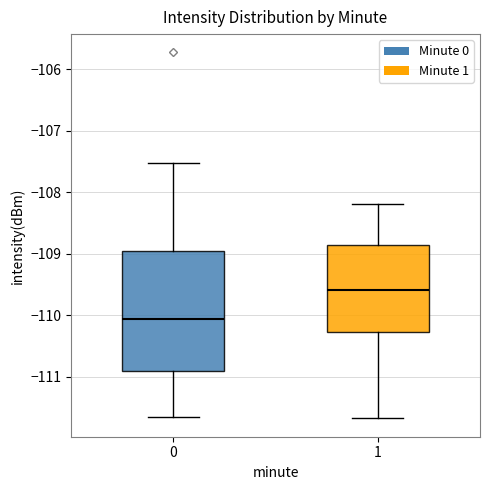

Reading left to right, read every box against the y-axis: the position of its median line, the range the box covers, and the ends of its whiskers. The values are not printed on the chart, so give them approximately, as read against the axis.

0: median -110.1, box -110.9 to -109.0, whiskers -111.7 to -107.5
1: median -109.6, box -110.3 to -108.9, whiskers -111.7 to -108.2